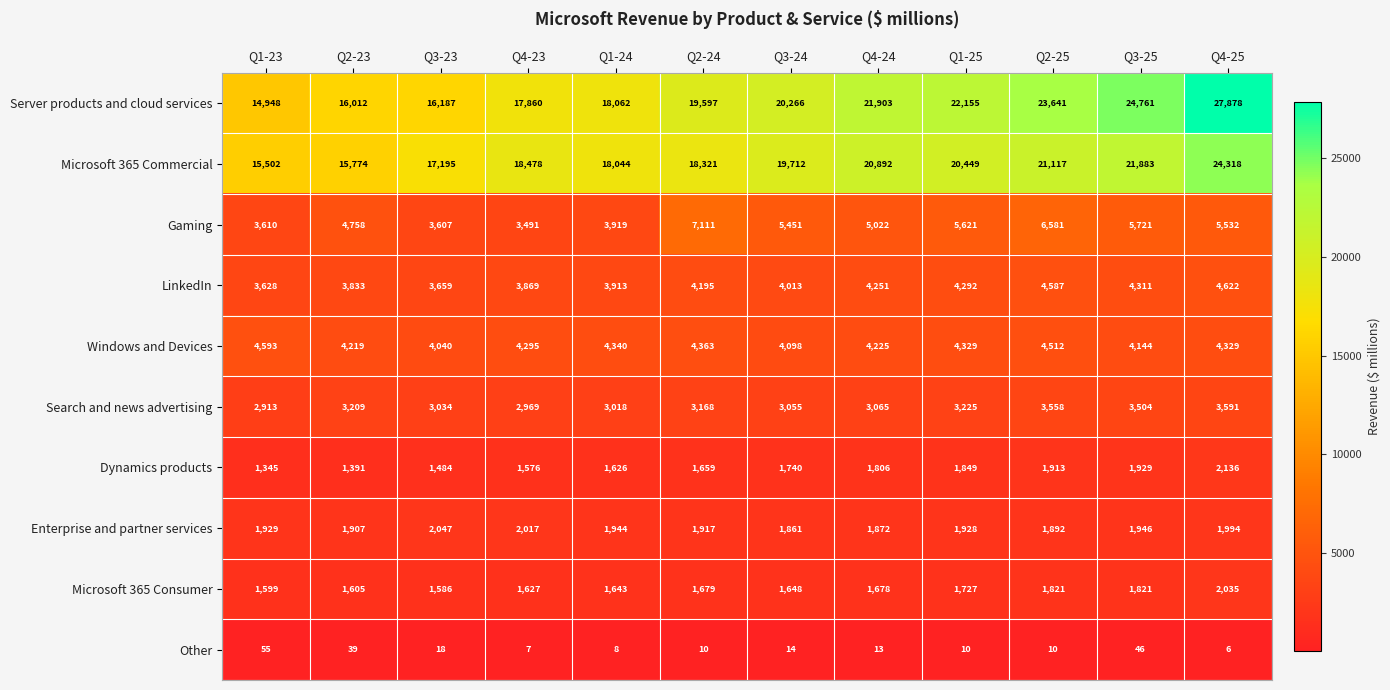

What is the average value of the Gaming series?

5035